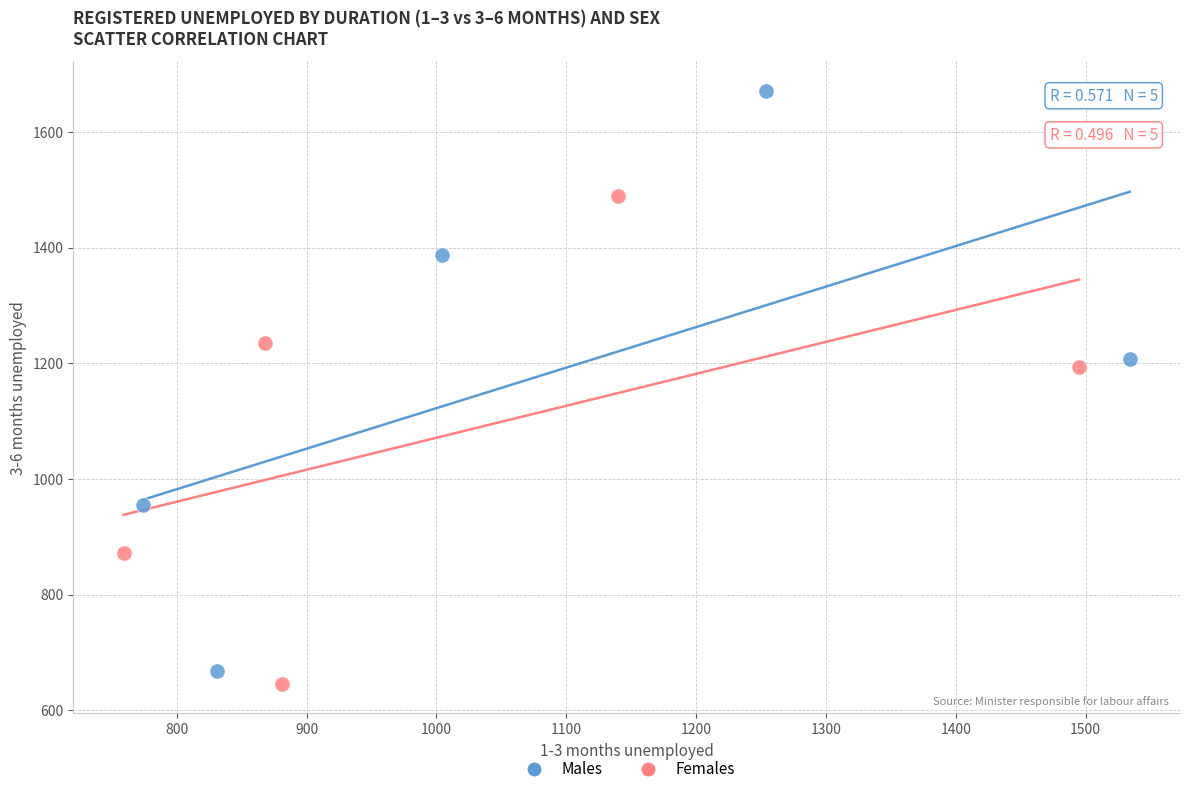

Which series reaches the maximum Y coordinate?

Males